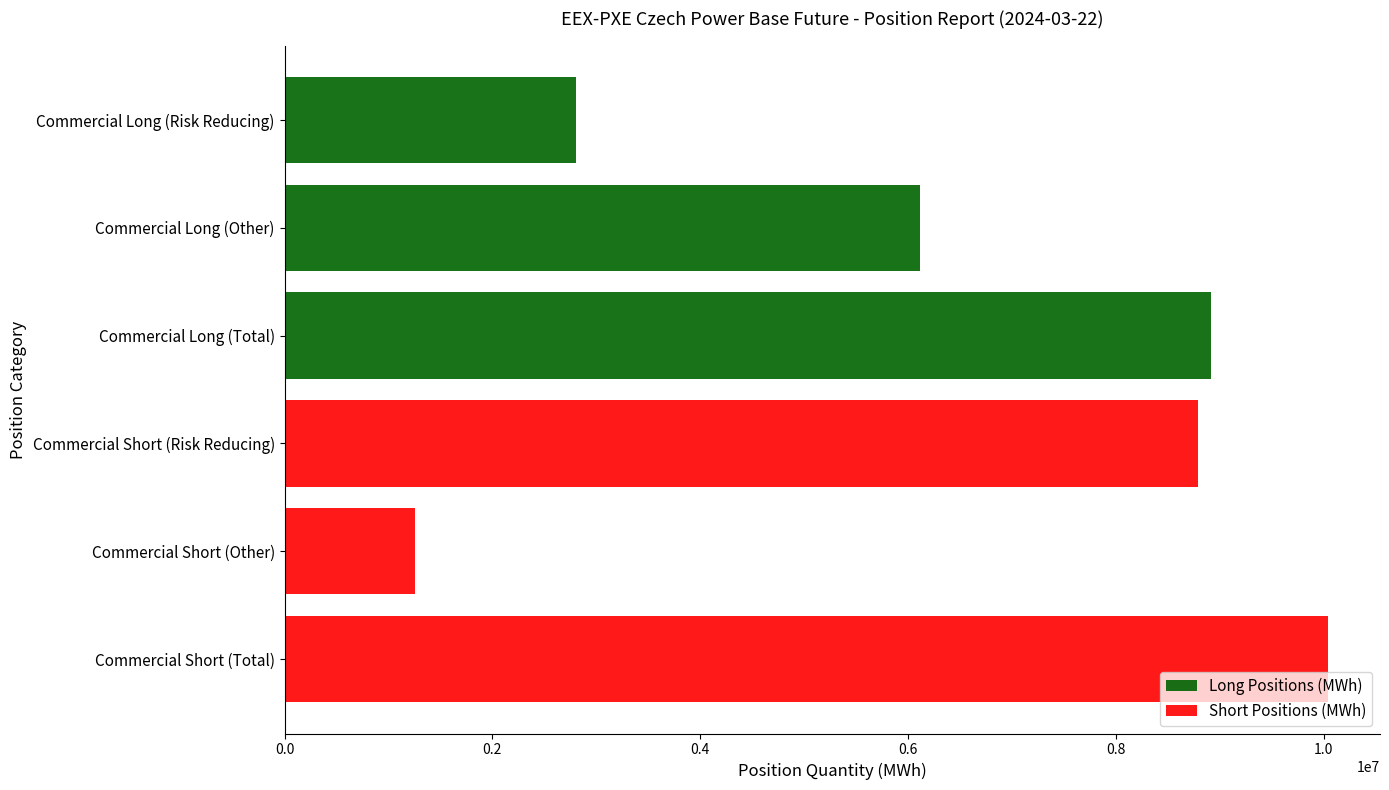

Is it true that Short Positions (MWh) equals -3551532 at Commercial Long (Other)?

False